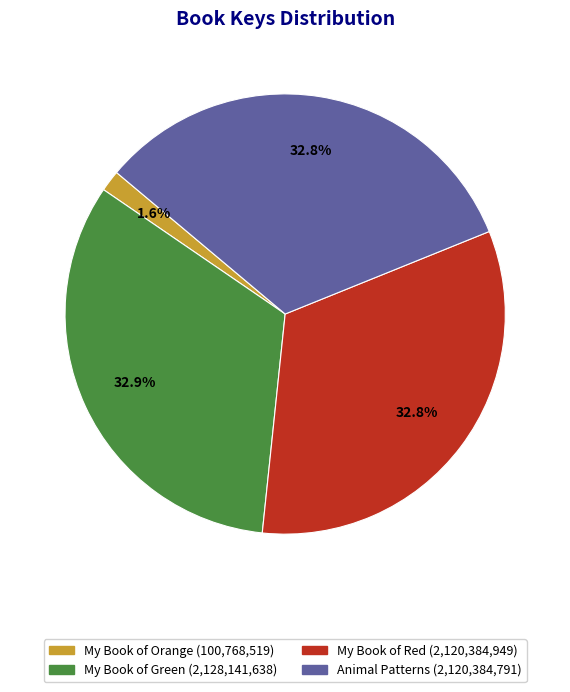

To the nearest percent, what is the average slice percentage?

25%